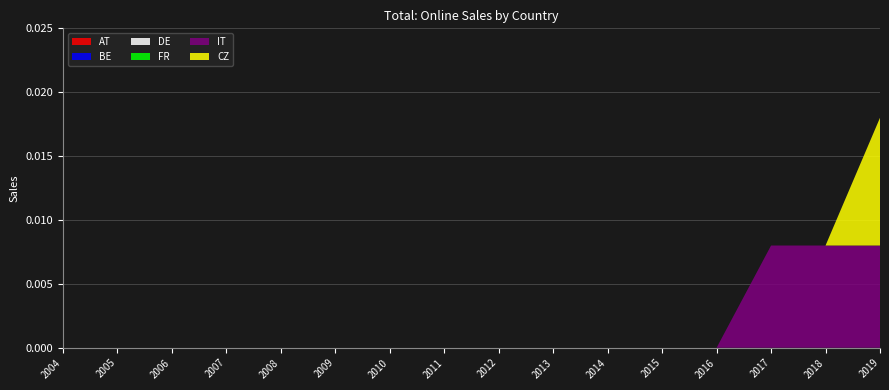

Reading left to right, transcribe all the data shown in this chart.

AT: 2004=0.0	2005=0.0	2006=0.0	2007=0.0	2008=0.0	2009=0.0	2010=0.0	2011=0.0	2012=0.0	2013=0.0	2014=0.0	2015=0.0	2016=0.0	2017=0.0	2018=0.0	2019=0.0
BE: 2004=0.0	2005=0.0	2006=0.0	2007=0.0	2008=0.0	2009=0.0	2010=0.0	2011=0.0	2012=0.0	2013=0.0	2014=0.0	2015=0.0	2016=0.0	2017=0.0	2018=0.0	2019=0.0
DE: 2004=0.0	2005=0.0	2006=0.0	2007=0.0	2008=0.0	2009=0.0	2010=0.0	2011=0.0	2012=0.0	2013=0.0	2014=0.0	2015=0.0	2016=0.0	2017=0.0	2018=0.0	2019=0.0
FR: 2004=0.0	2005=0.0	2006=0.0	2007=0.0	2008=0.0	2009=0.0	2010=0.0	2011=0.0	2012=0.0	2013=0.0	2014=0.0	2015=0.0	2016=0.0	2017=0.0	2018=0.0	2019=0.0
IT: 2004=0.0	2005=0.0	2006=0.0	2007=0.0	2008=0.0	2009=0.0	2010=0.0	2011=0.0	2012=0.0	2013=0.0	2014=0.0	2015=0.0	2016=0.0	2017=0.0	2018=0.0	2019=0.0
CZ: 2004=0.0	2005=0.0	2006=0.0	2007=0.0	2008=0.0	2009=0.0	2010=0.0	2011=0.0	2012=0.0	2013=0.0	2014=0.0	2015=0.0	2016=0.0	2017=0.0	2018=0.0	2019=0.0